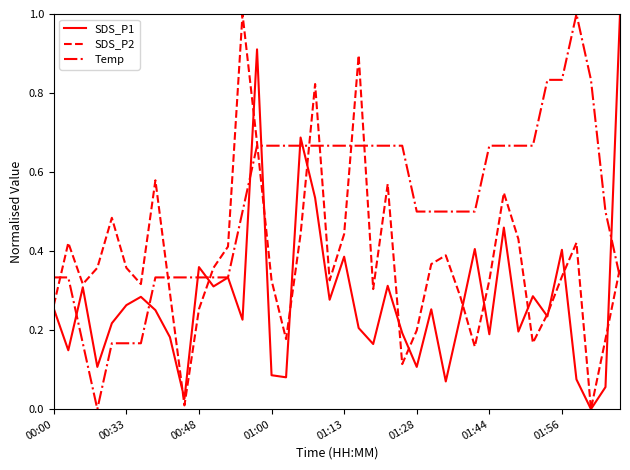

What is the maximum value shown in the chart?

1.0